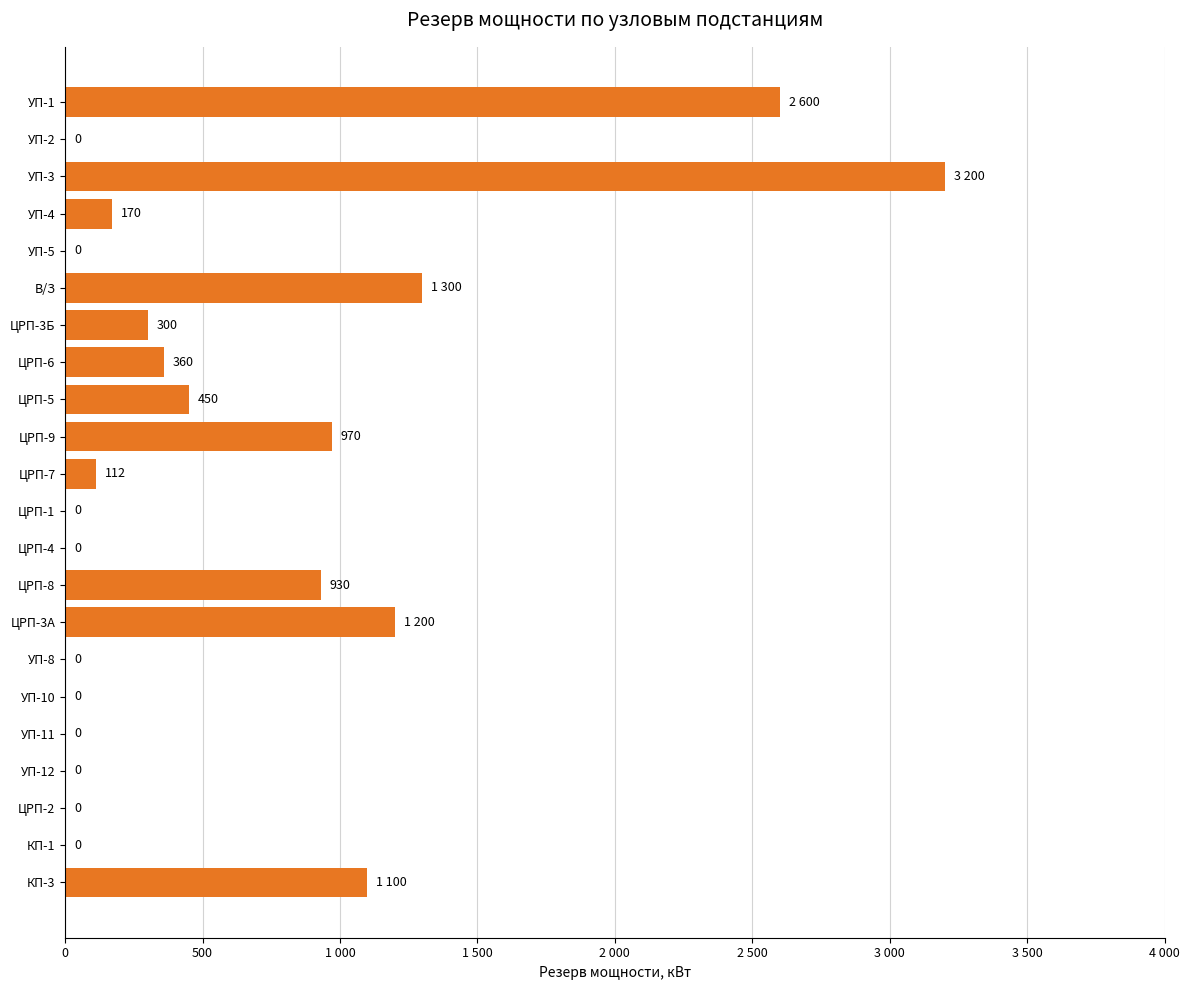

How many bars are there in total?

22